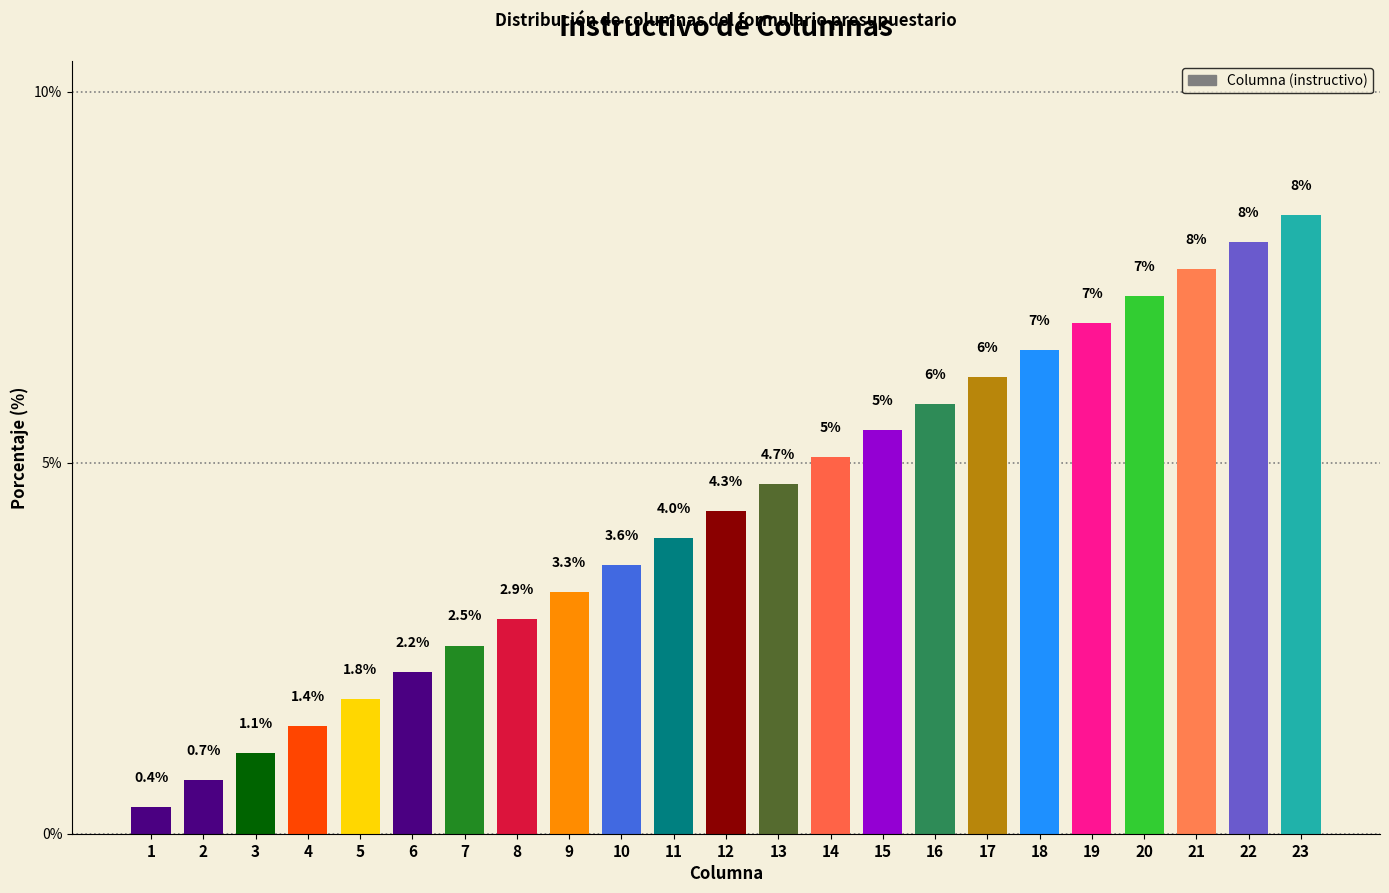

What is the average value?

4.3